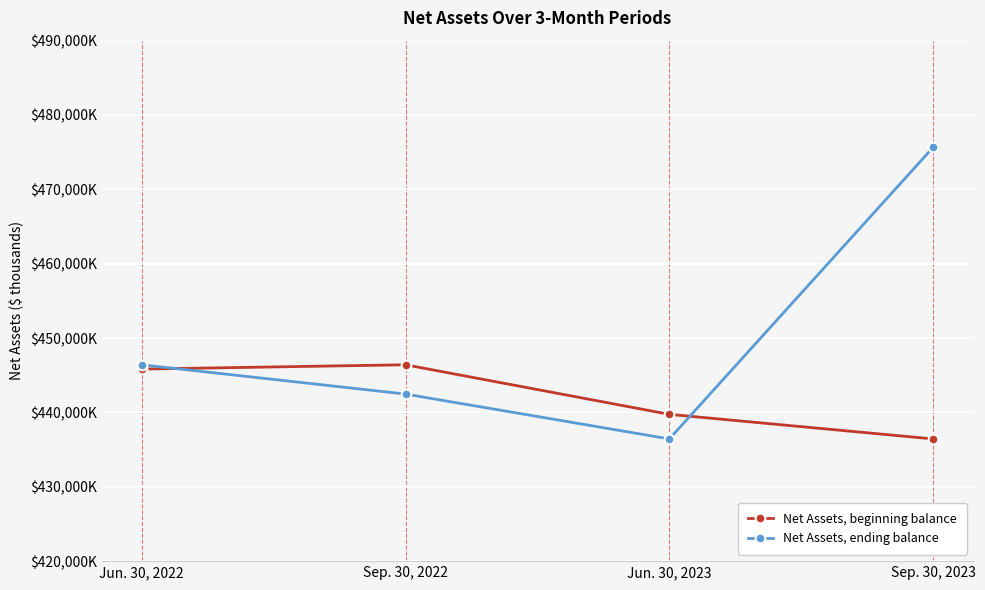

Between Jun. 30, 2022 and Sep. 30, 2023, which series saw the biggest shift?

Net Assets, ending balance